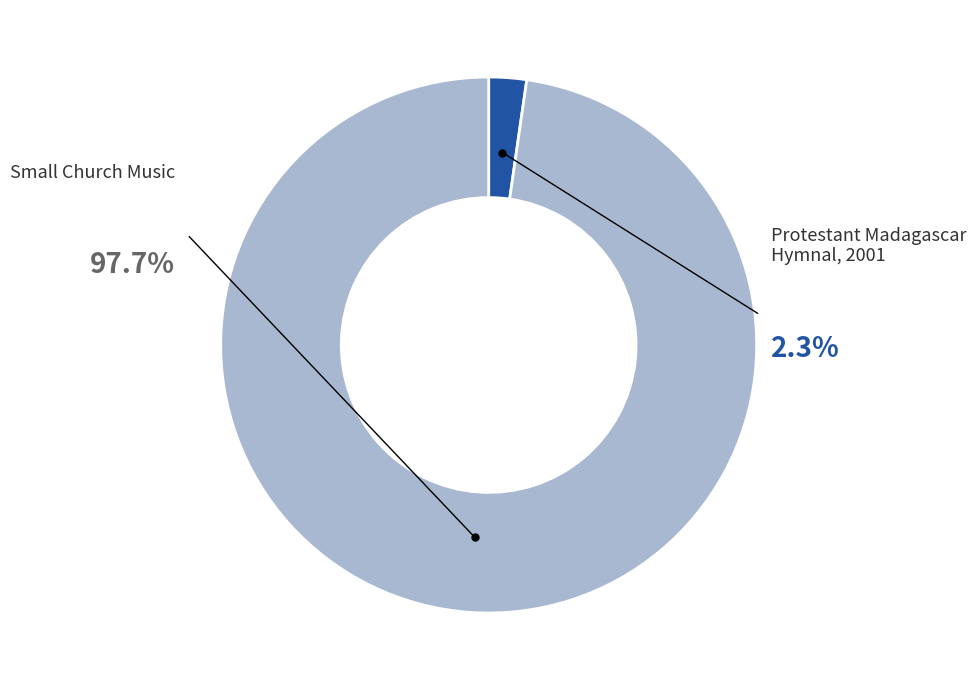

The Protestant Madagascar Hymnal, 2001 slice represents 8% of the pie. True or false?

False